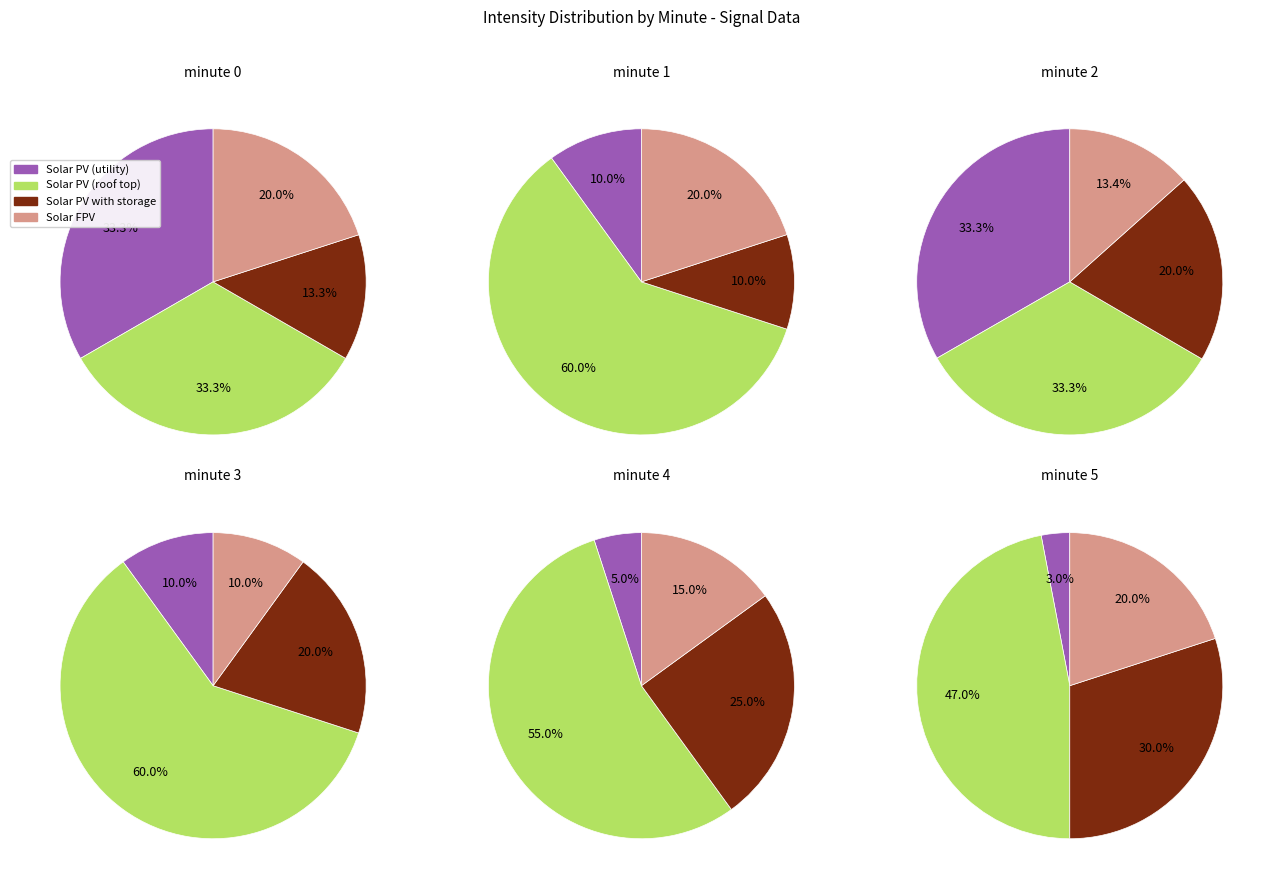

How many slices are in this pie chart?

4